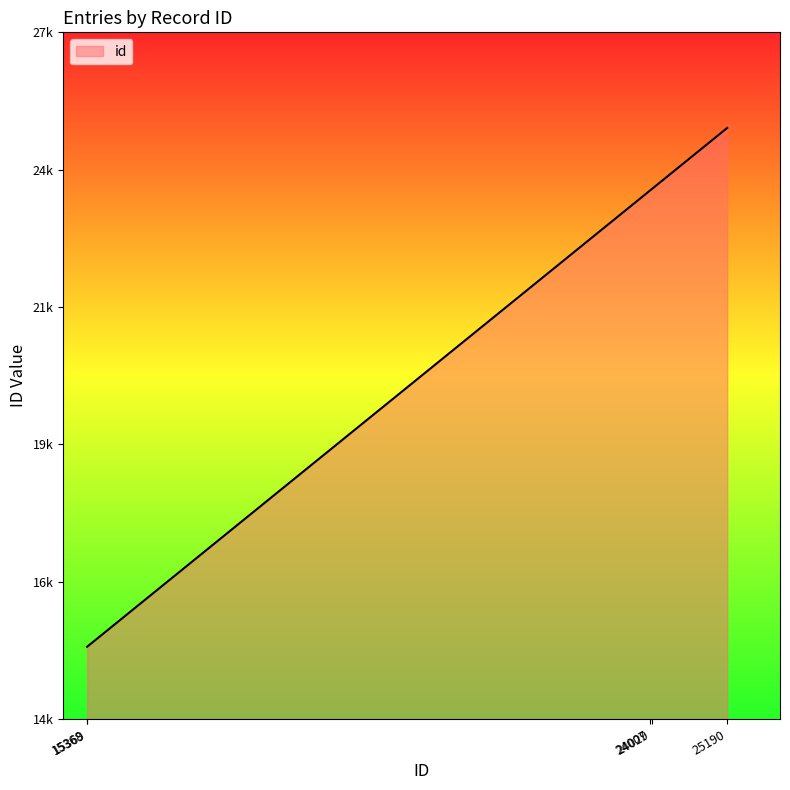

What is the difference between the second highest and second lowest values?

8660